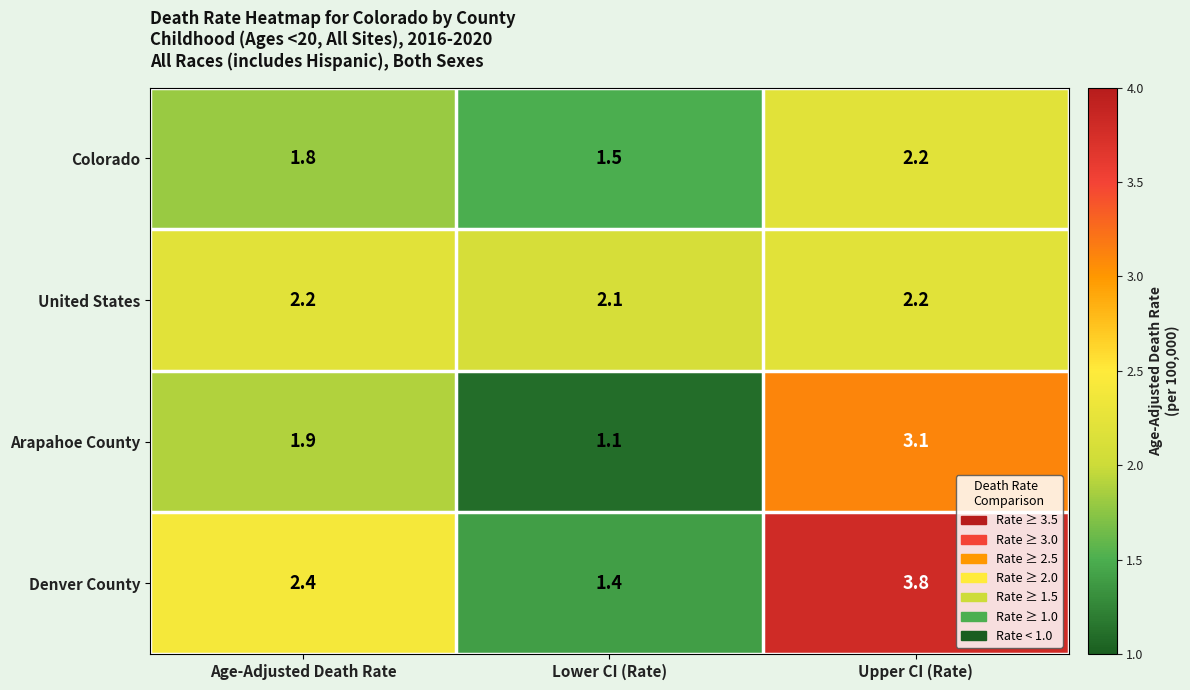

What is the spread (max minus min) of values at Age-Adjusted Death Rate?

0.6